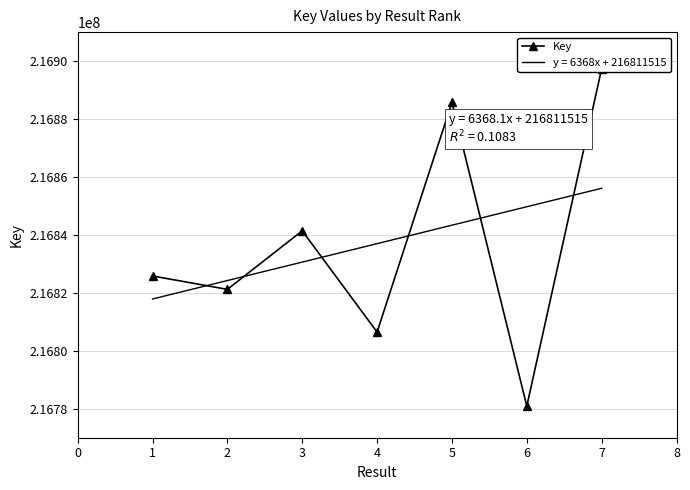

Is it true that the value at 1 is 216825830?

True